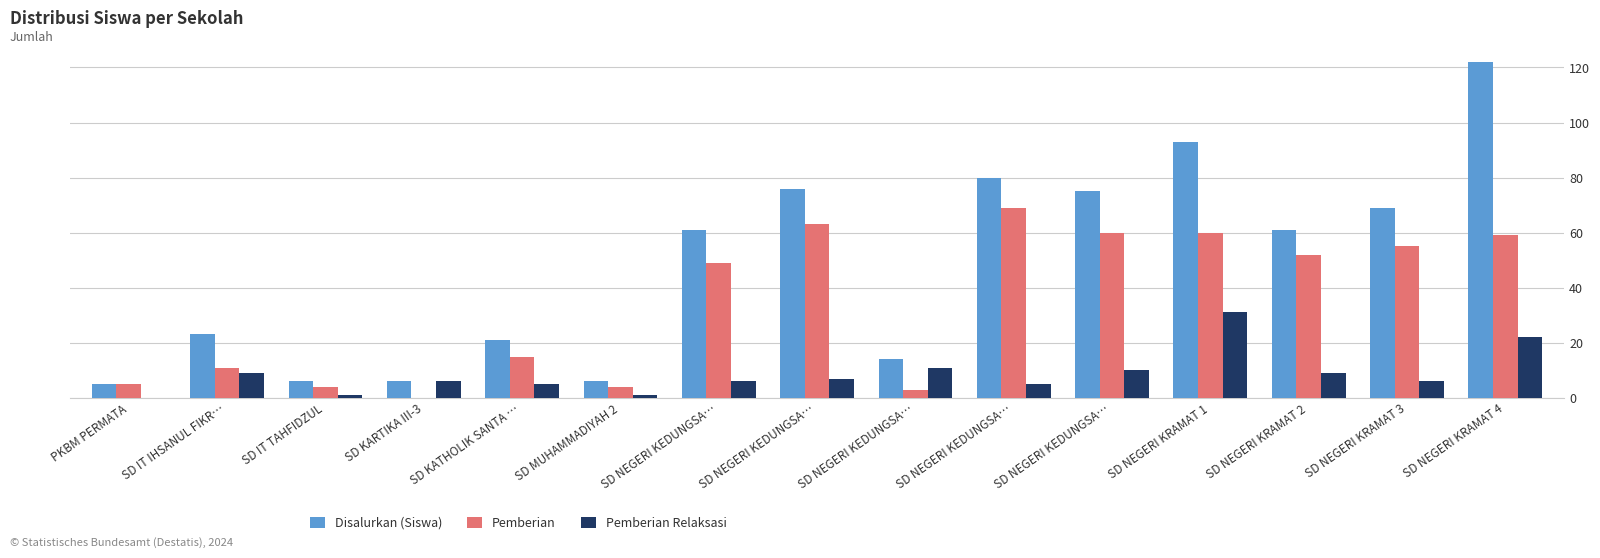

Is it true that Pemberian Relaksasi equals 2 at SD IT IHSANUL FIKR…?

False